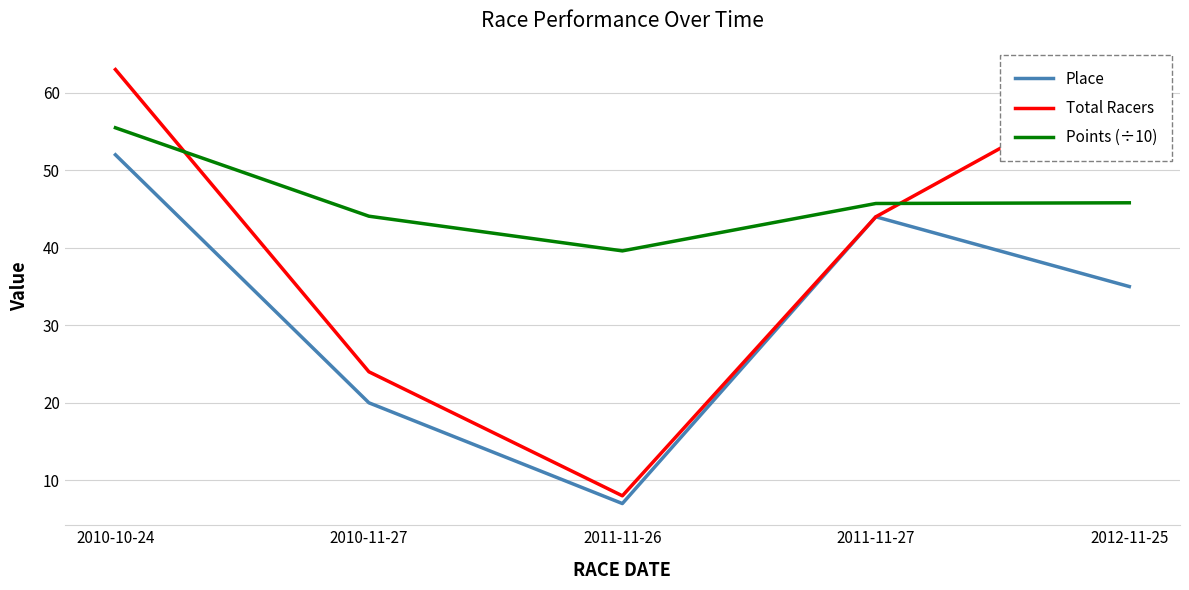

Which series changed the most between 2010-10-24 and 2012-11-25?

Place